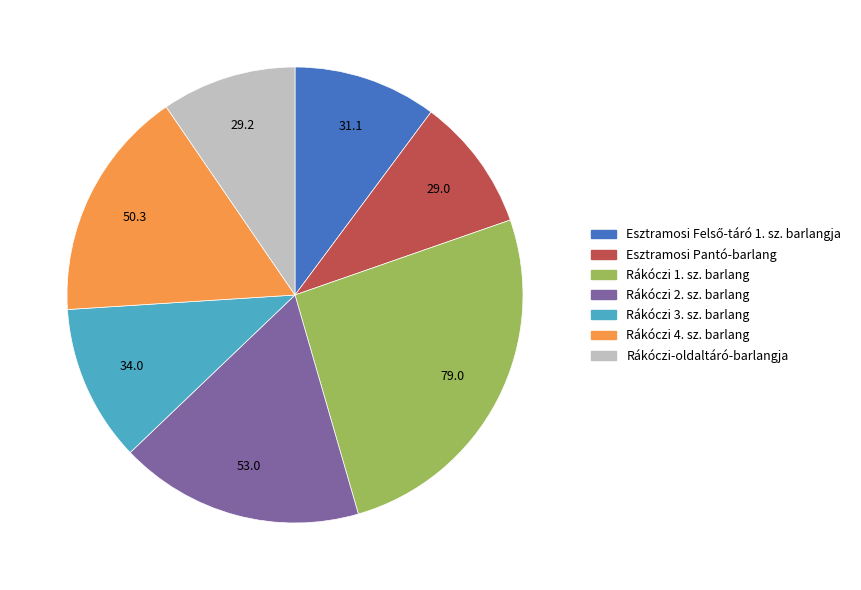

Approximately how many times larger is the value at Rákóczi-oldaltáró-barlangja compared to Rákóczi 2. sz. barlang?

0.6